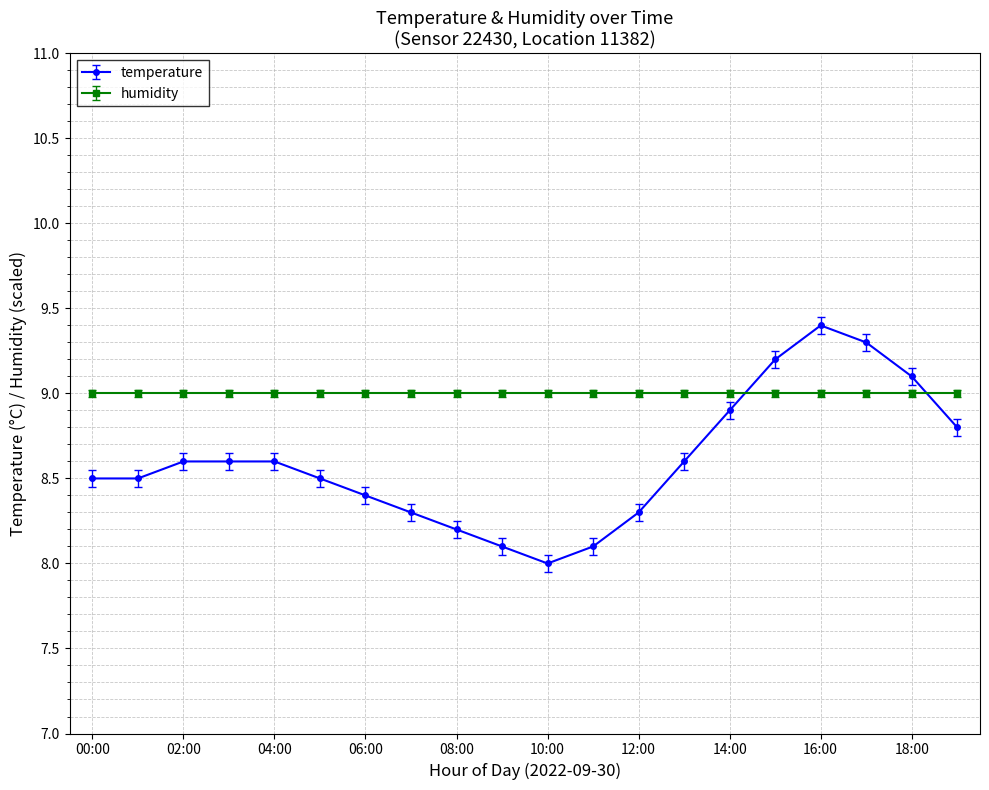

What is the average value of the temperature series?

8.6